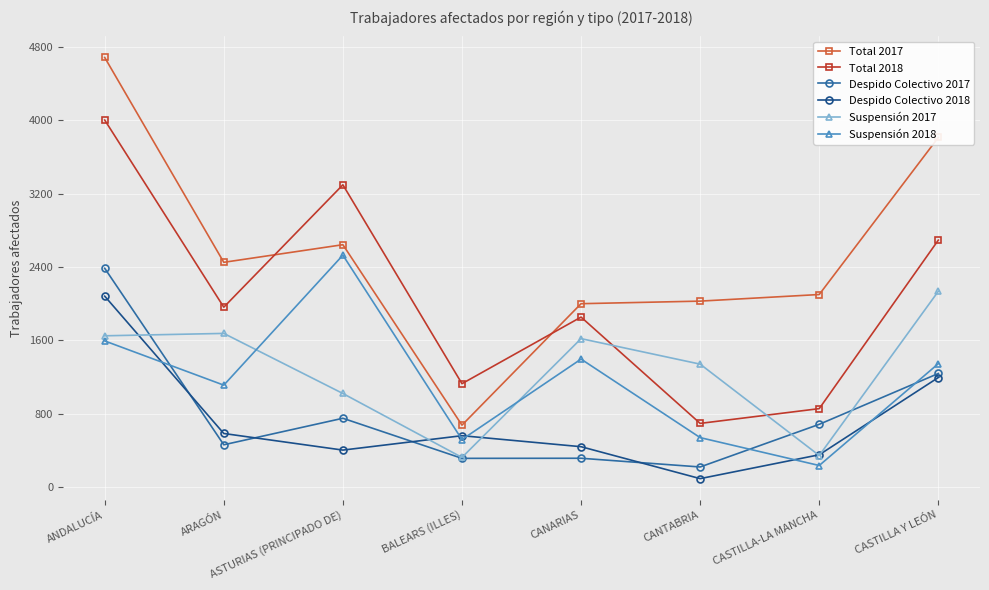

What is the sum of all Suspensión 2018 values?

9264